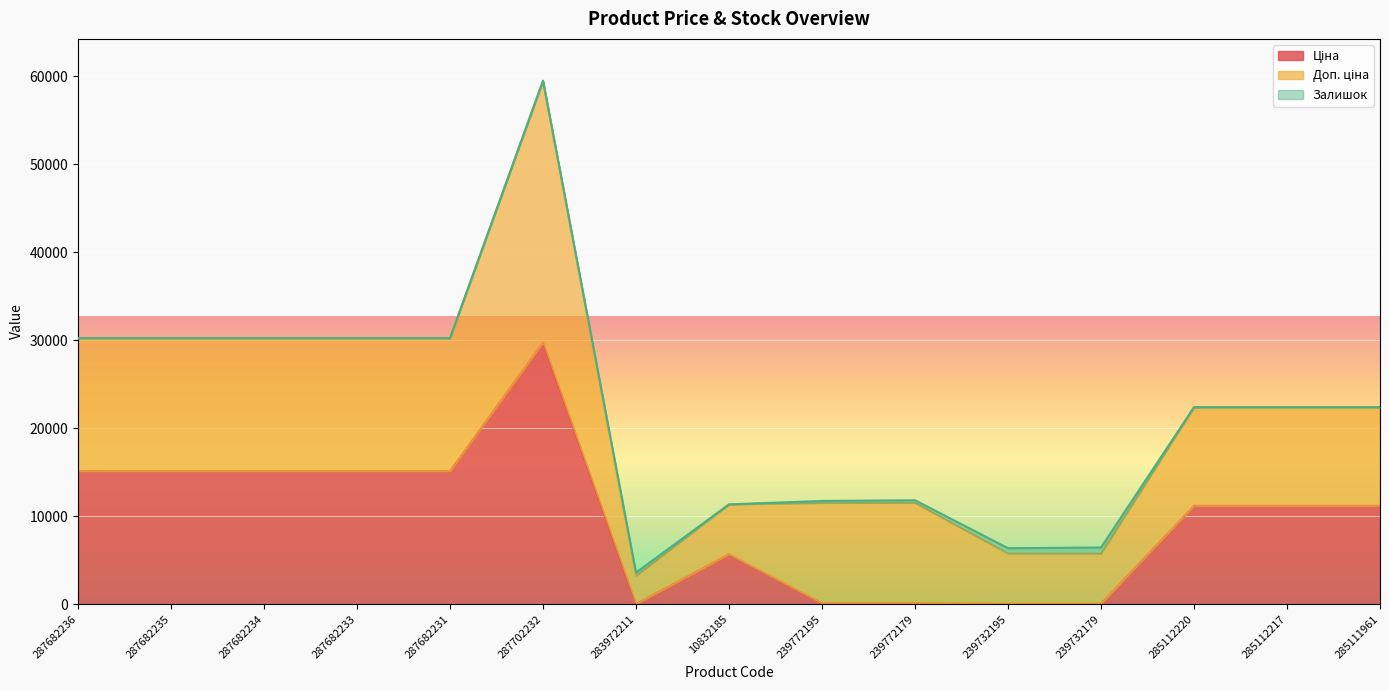

True or false: Ціна and Доп. ціна intersect in this chart.

False